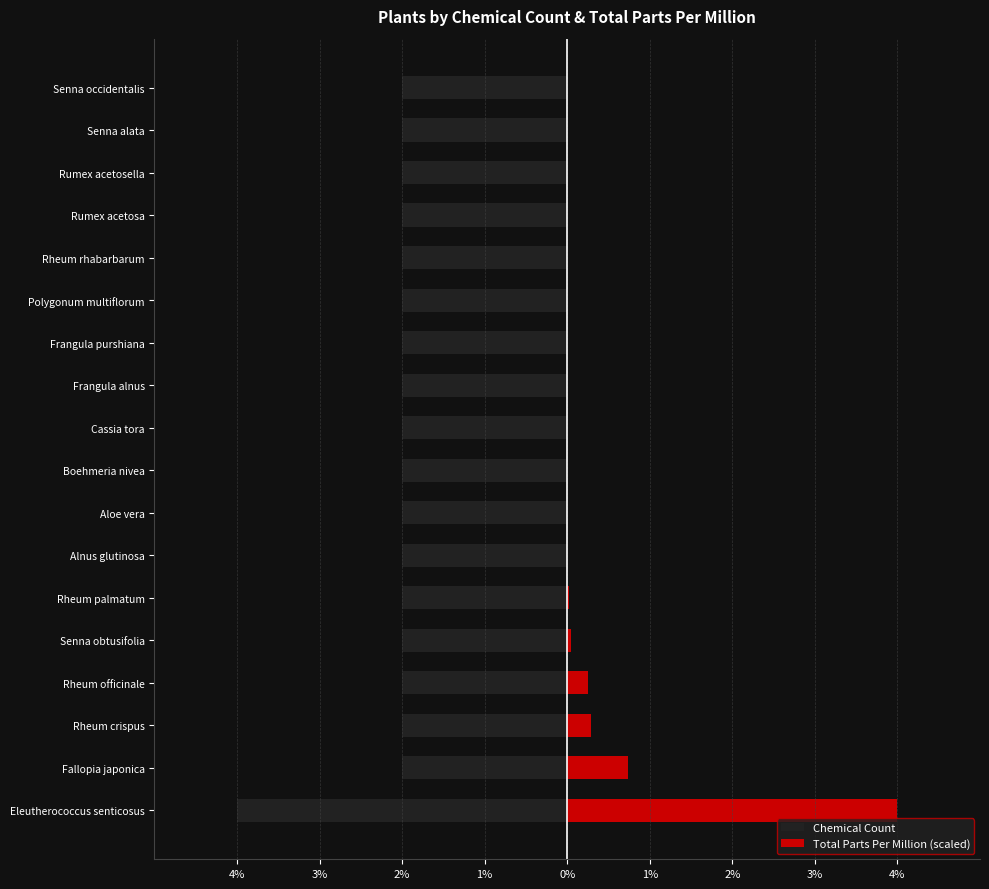

At how many categories does at least one series exceed 0?

6